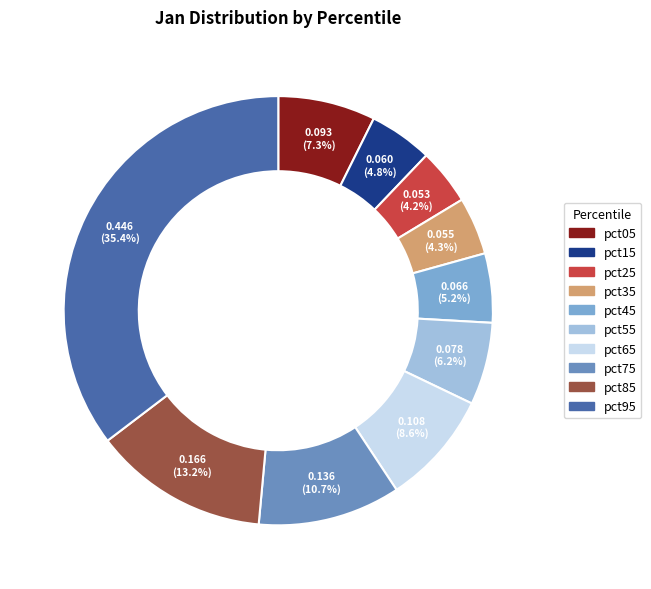

Which slice is the smallest?

pct25